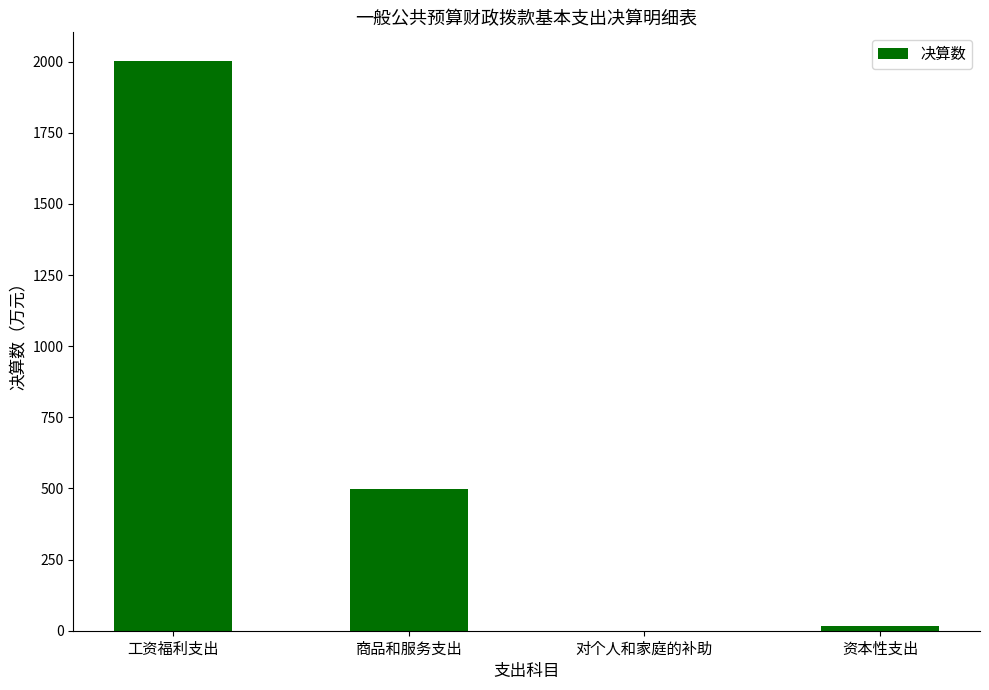

Where does the data first go above 497?

工资福利支出